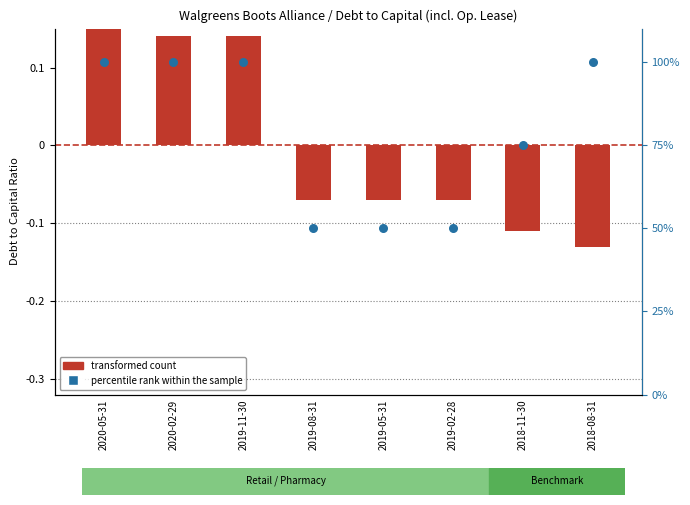

Which series has the largest total across all categories?

percentile rank within the sample